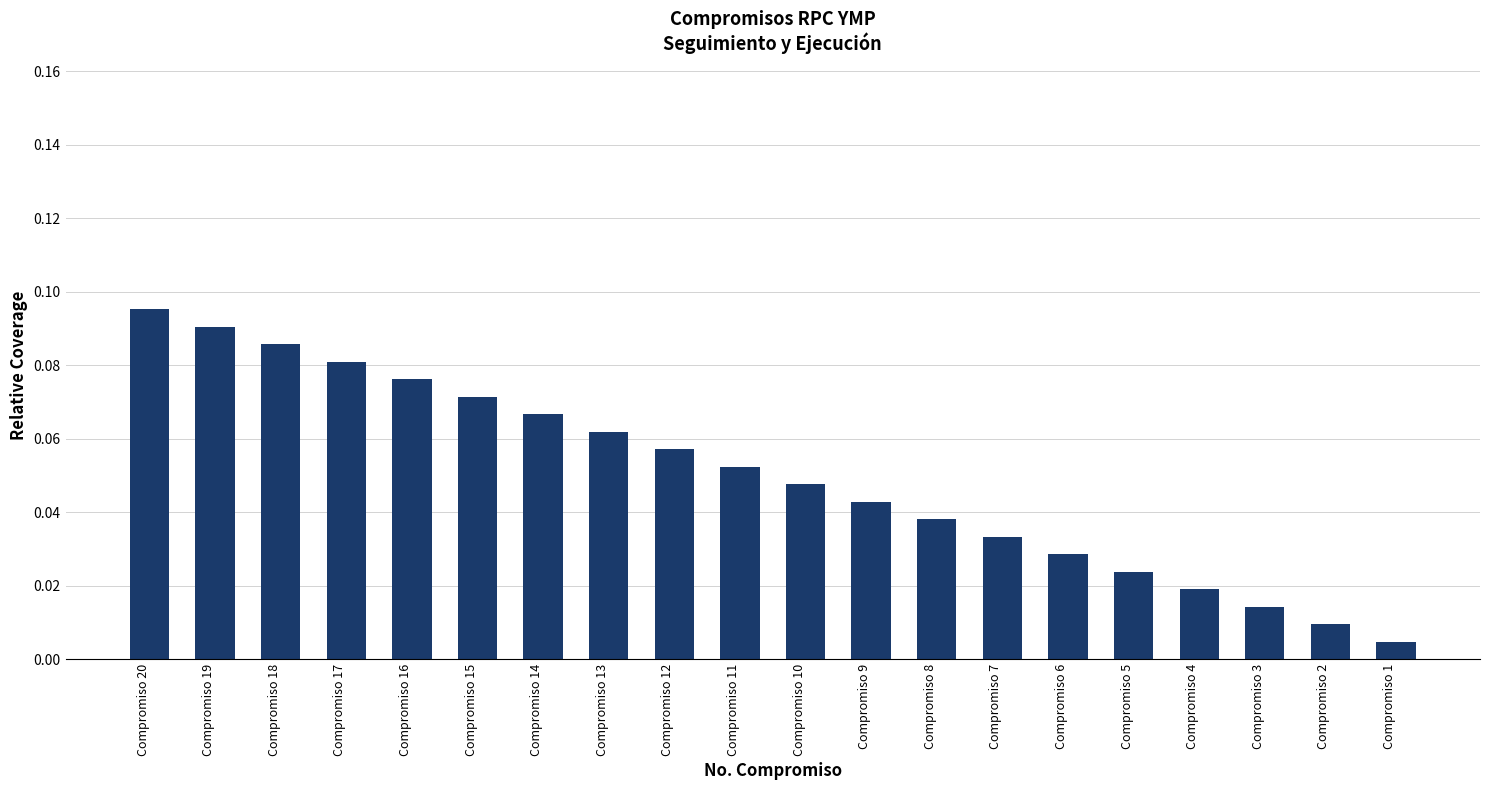

True or false: the data shows 0.0 at Compromiso 12.

False